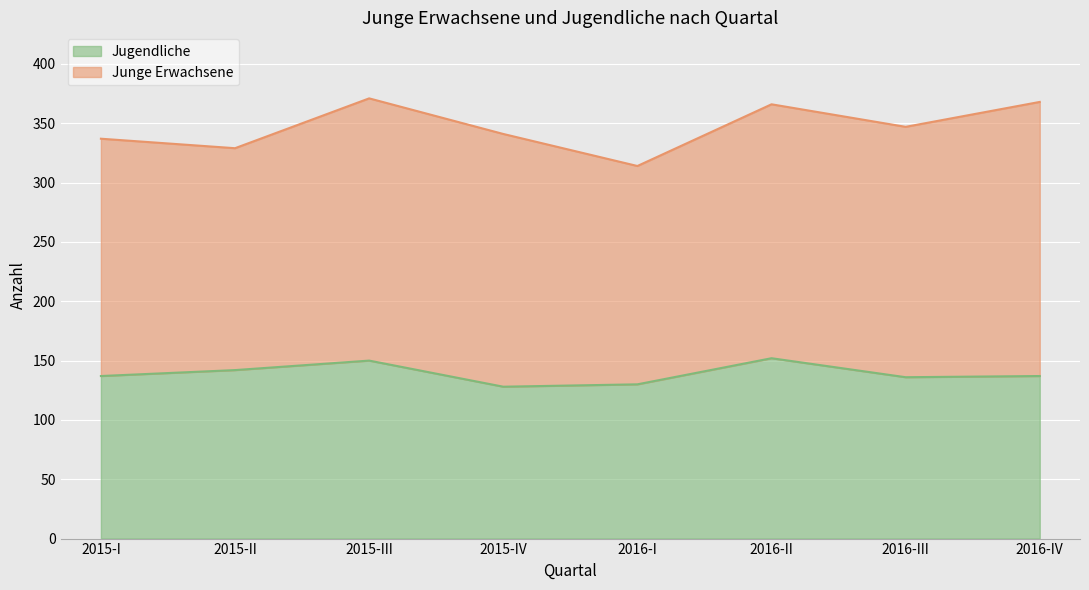

What is the label of the 5th point from the right?

2015-IV